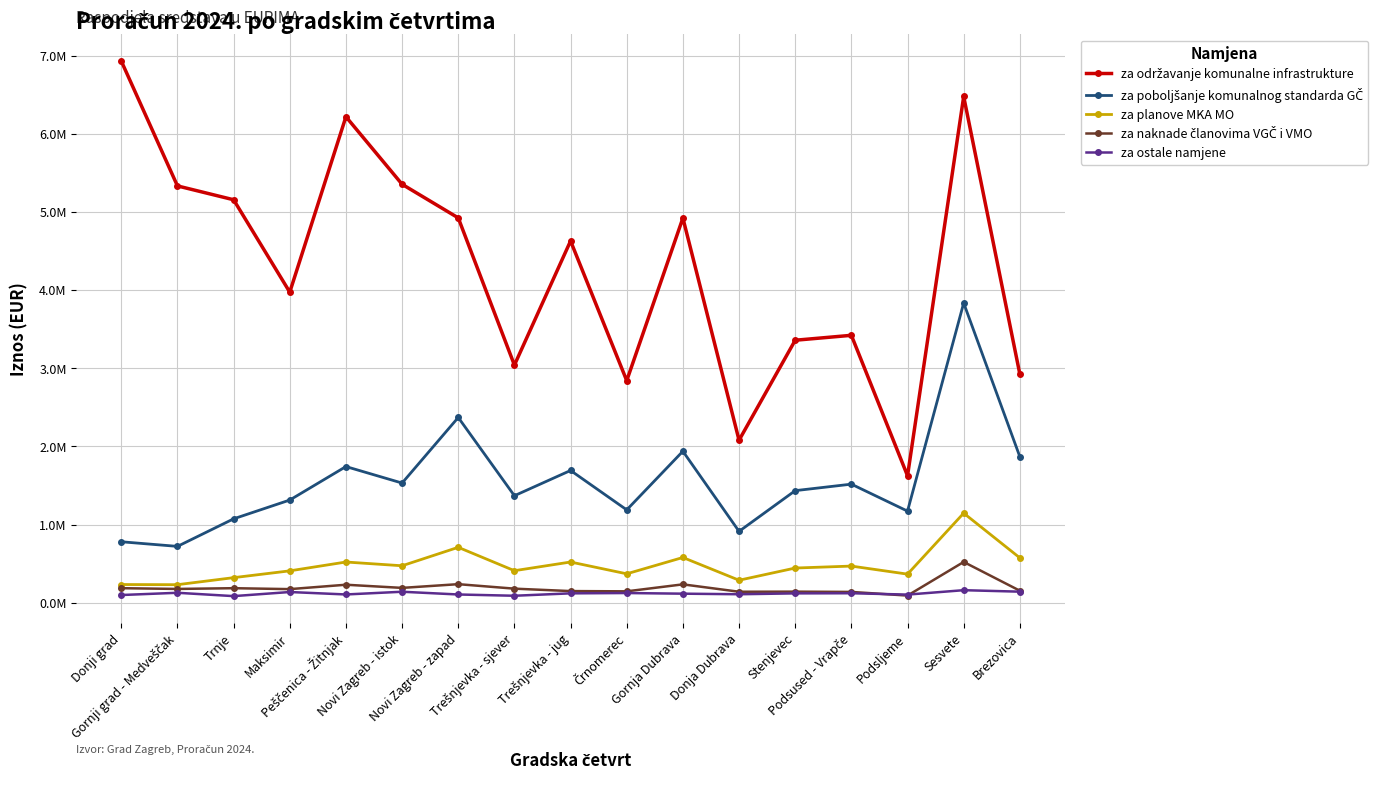

What is the difference between the za poboljšanje komunalnog standarda GČ values at Trnje and Sesvete?

2760500